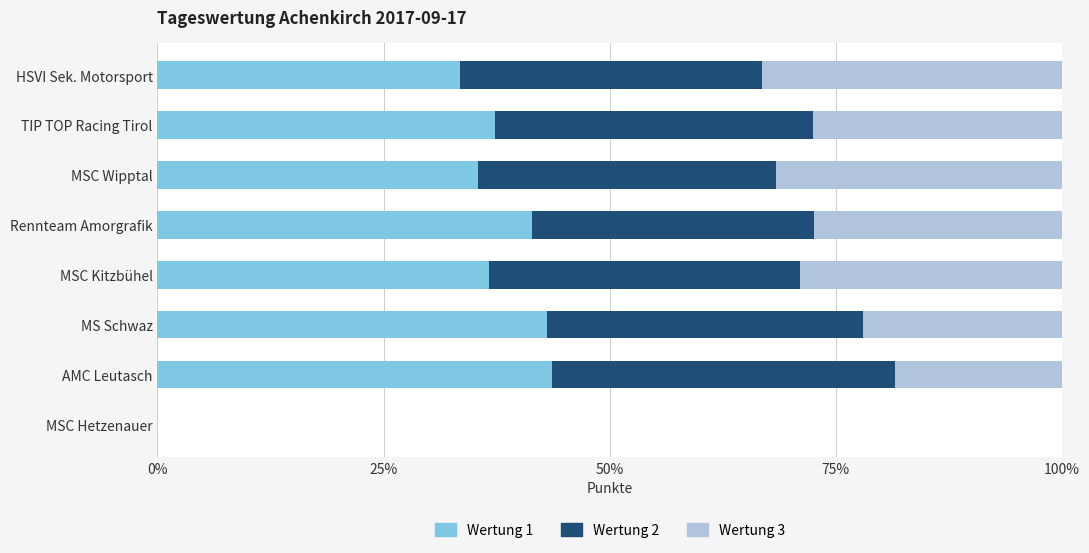

What is the sum of all Wertung 3 values?

1.9